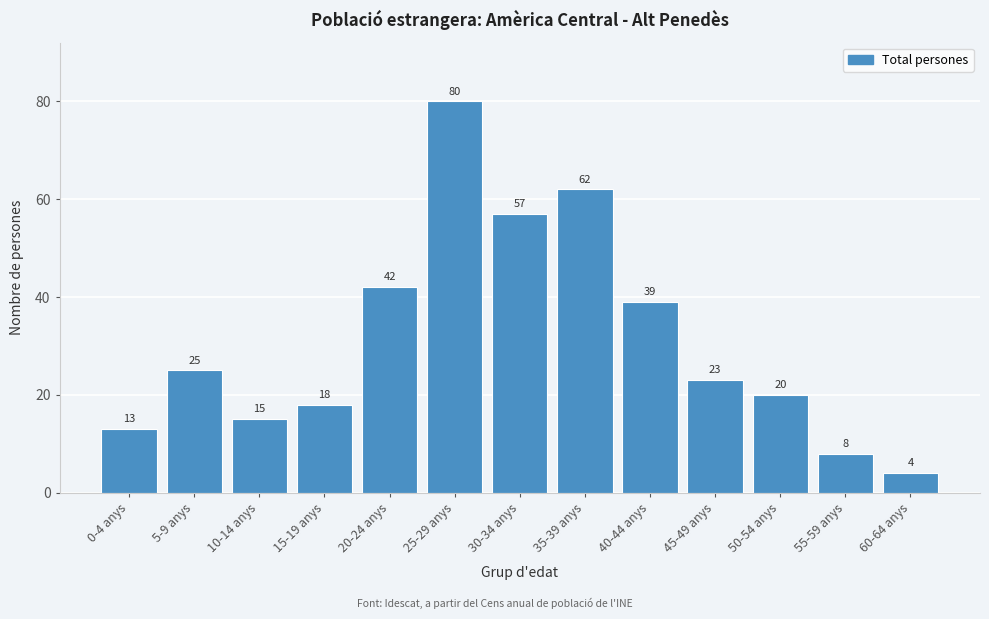

Reading right to left, extract all data points from this chart.

60-64 anys=4	55-59 anys=8	50-54 anys=20	45-49 anys=23	40-44 anys=39	35-39 anys=62	30-34 anys=57	25-29 anys=80	20-24 anys=42	15-19 anys=18	10-14 anys=15	5-9 anys=25	0-4 anys=13